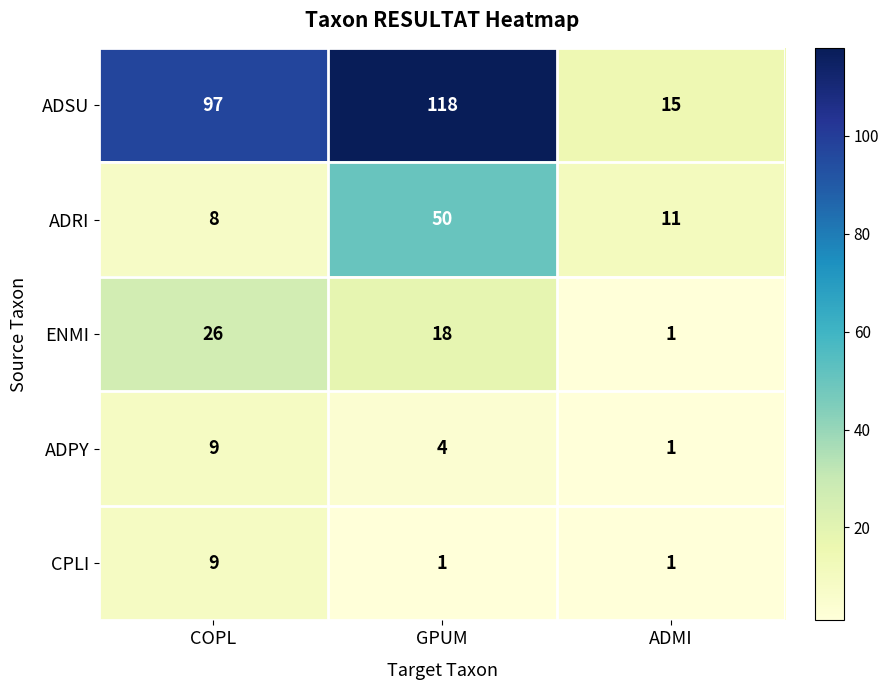

Which series has the widest spread of values?

ADSU